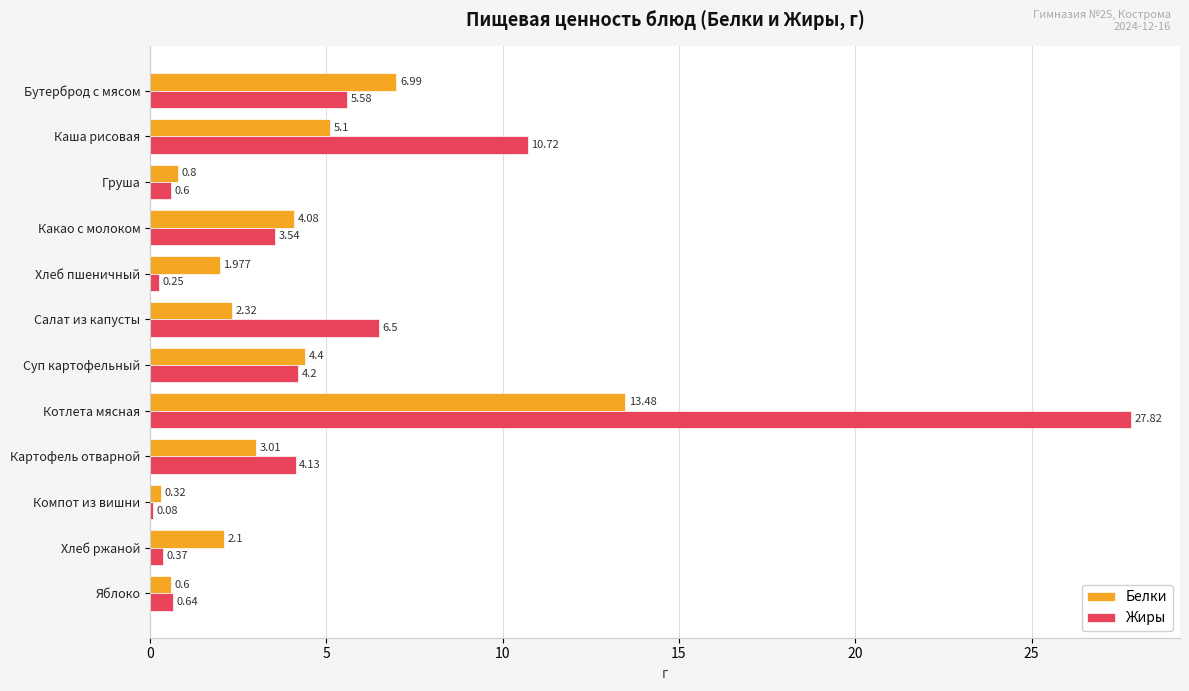

Between Бутерброд с мясом and Котлета мясная, which series saw the biggest shift?

Жиры